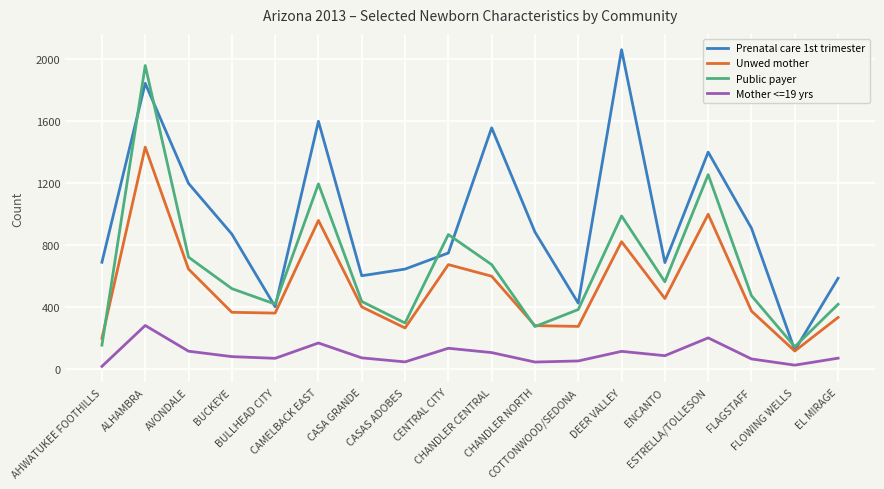

What is the maximum value for Unwed mother?

1430